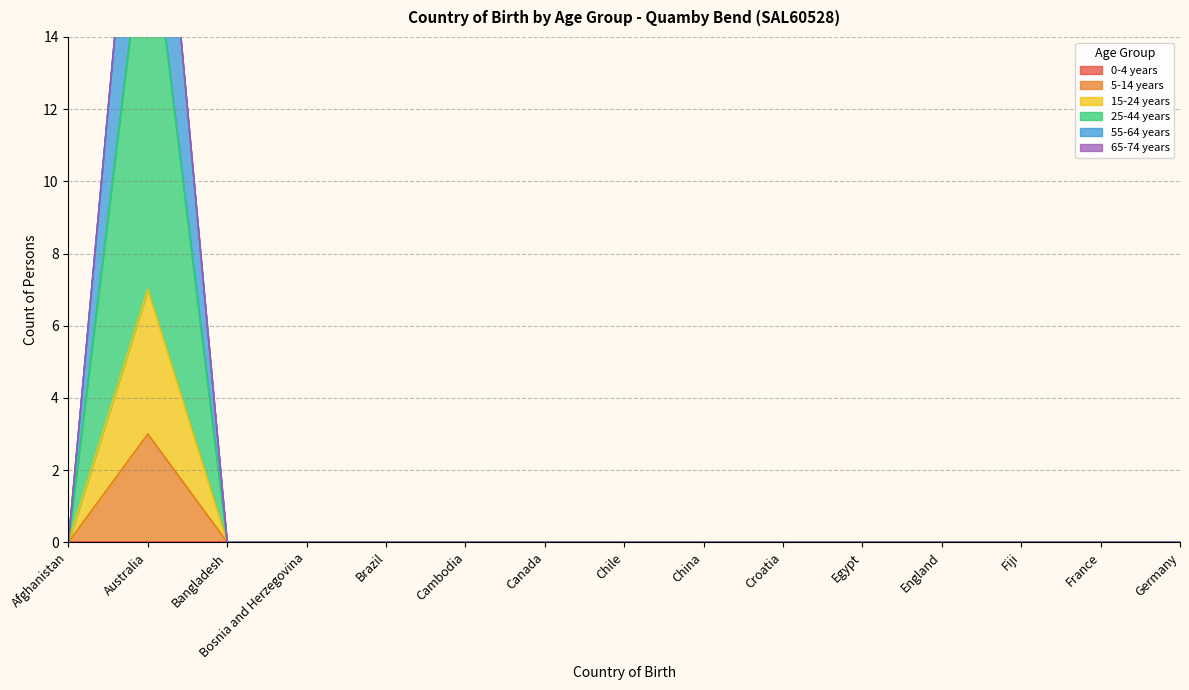

The 5-14 years series shows 0 at Bosnia and Herzegovina. True or false?

True